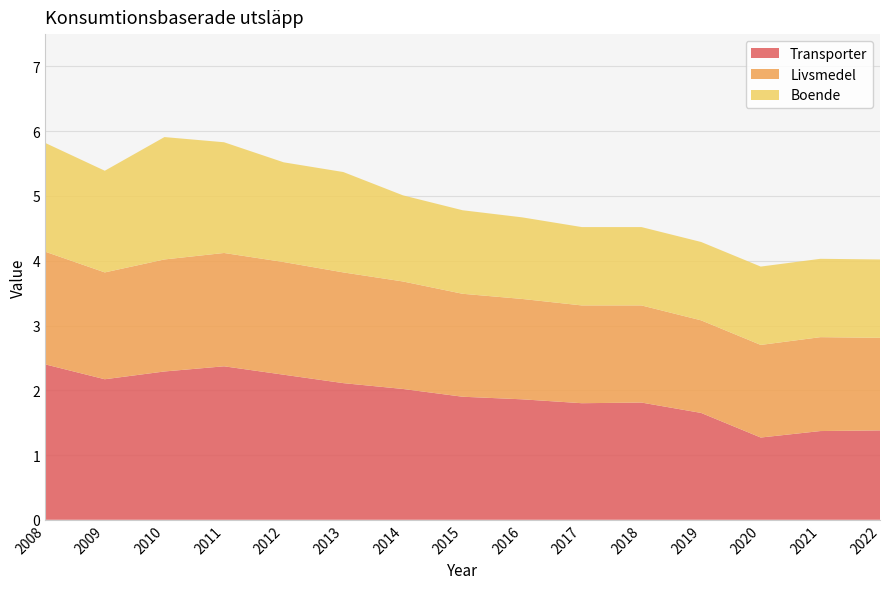

Reading right to left, list all the values displayed in this chart.

Transporter: 1.4	1.4	1.3	1.6	1.8	1.8	1.9	1.9	2.0	2.1	2.2	2.4	2.3	2.2	2.4
Livsmedel: 1.4	1.4	1.4	1.4	1.5	1.5	1.6	1.6	1.7	1.7	1.7	1.8	1.7	1.6	1.7
Boende: 1.2	1.2	1.2	1.2	1.2	1.2	1.3	1.3	1.3	1.6	1.5	1.7	1.9	1.6	1.7